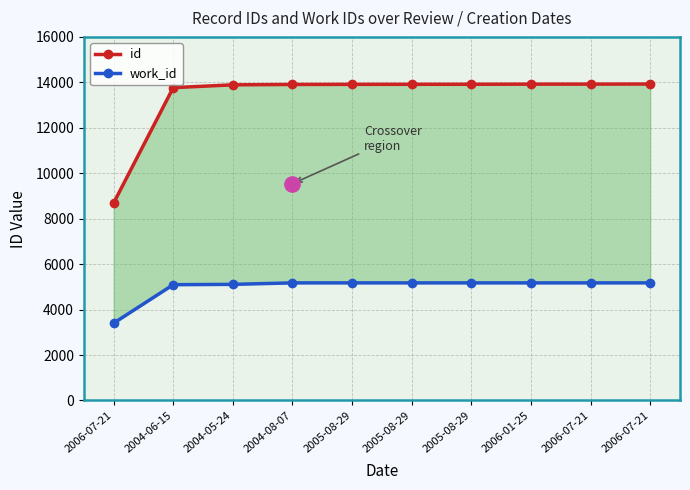

Is it true that id equals 21057 at 2005-08-29?

False